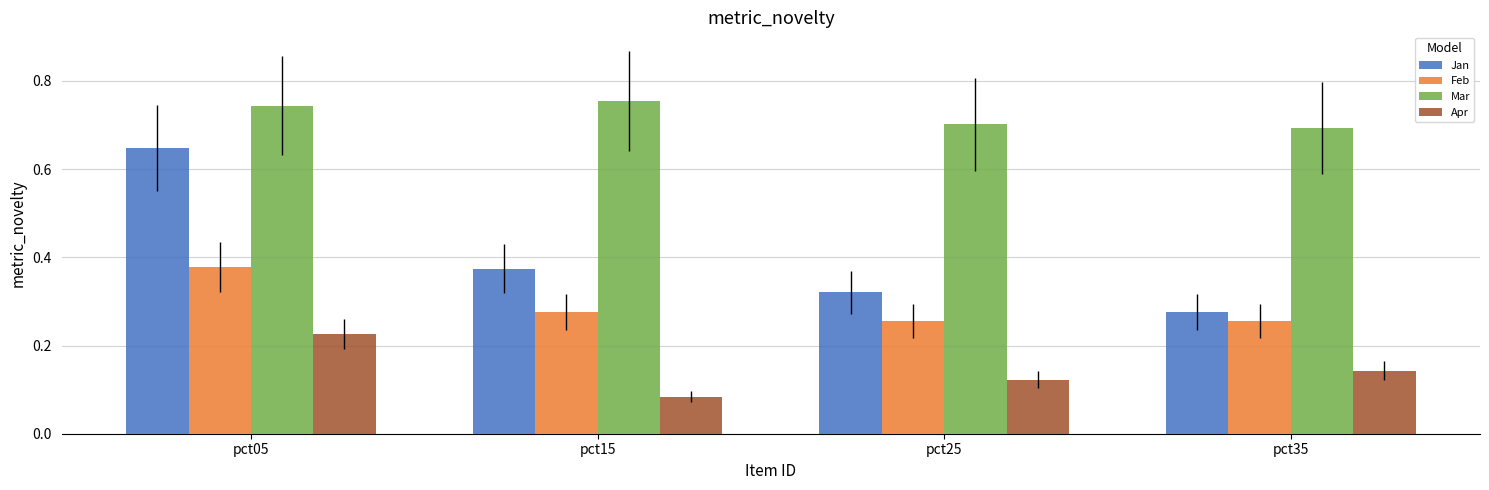

Which label corresponds to the largest value in the chart?

pct15